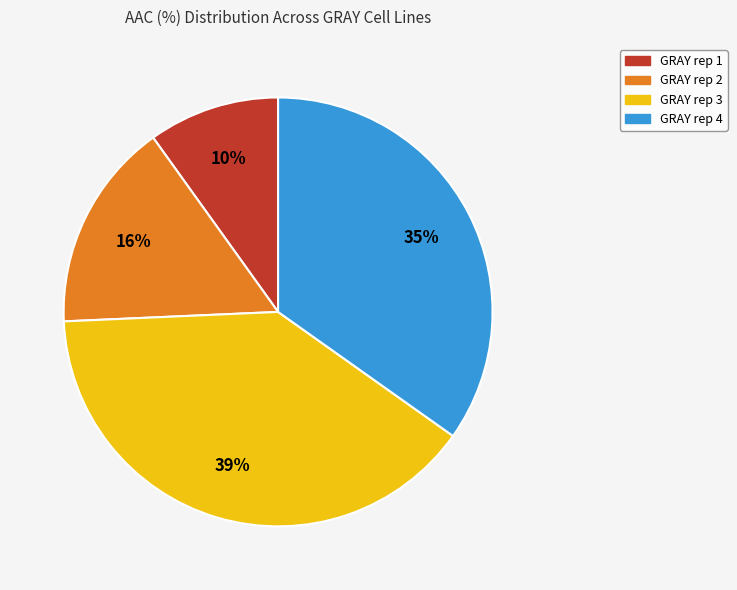

Do GRAY rep 3 and GRAY rep 1 together represent more than half of the pie?

No